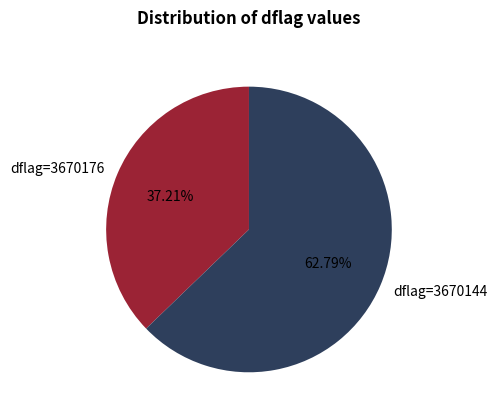

Does dflag=3670176 account for over 50% of the chart?

No